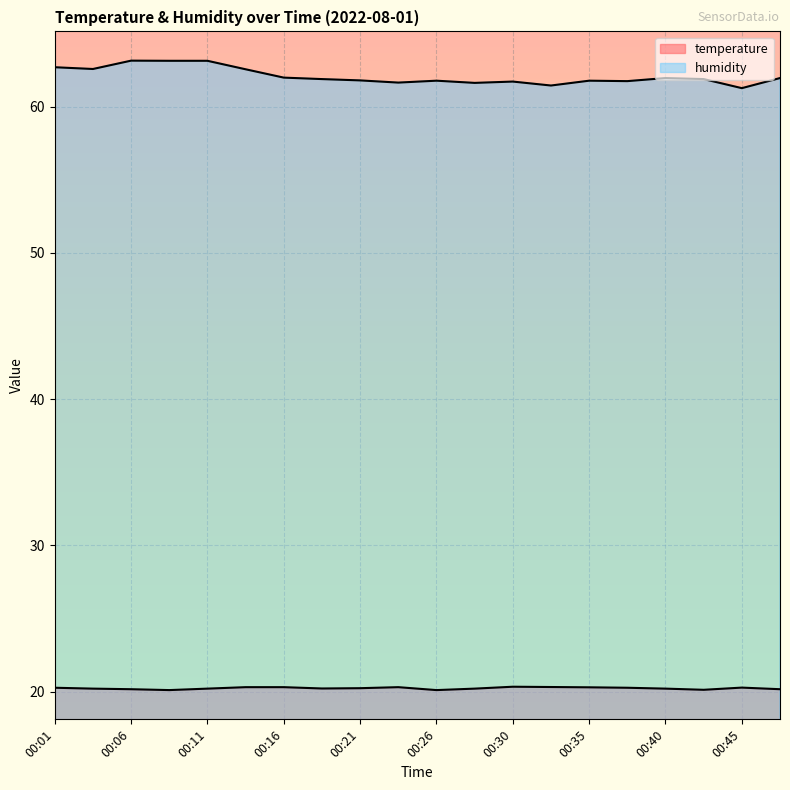

Between 00:33 and 00:45, which series saw the biggest shift?

humidity